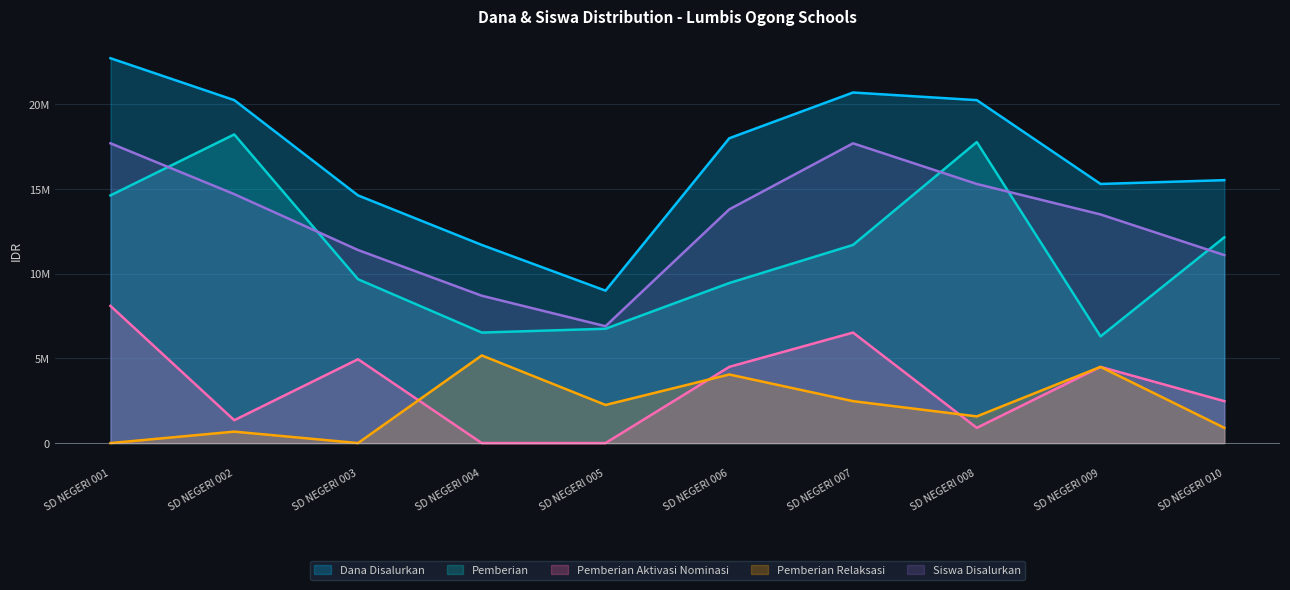

What is the difference between the second highest and second lowest values in the Dana Disalurkan series?

9000000